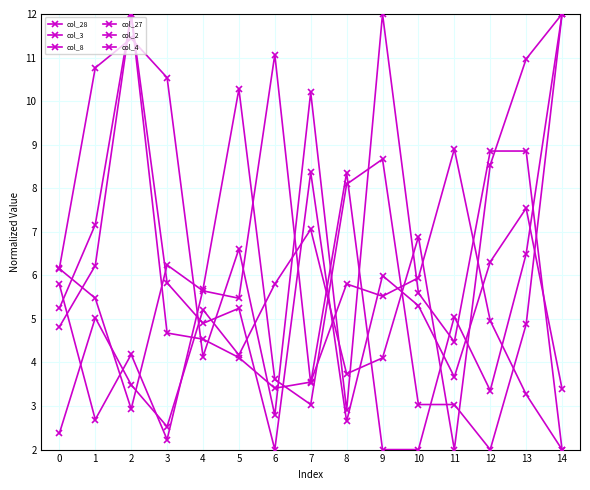

Does the chart have visible grid lines?

Yes